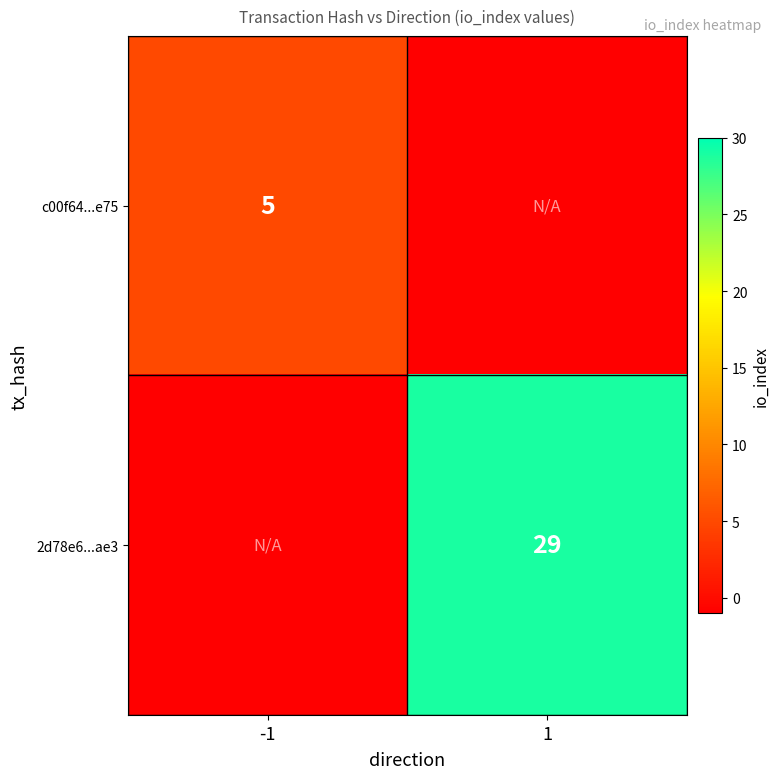

The value of c00f64...e75 at -1 is 5. True or false?

True